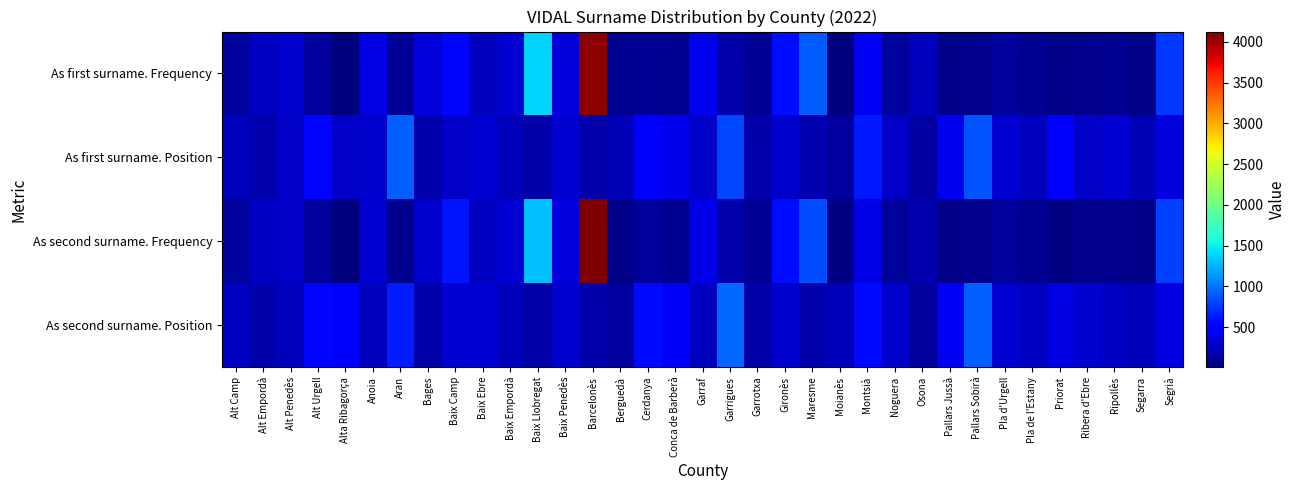

How many distinct data groups are displayed?

4